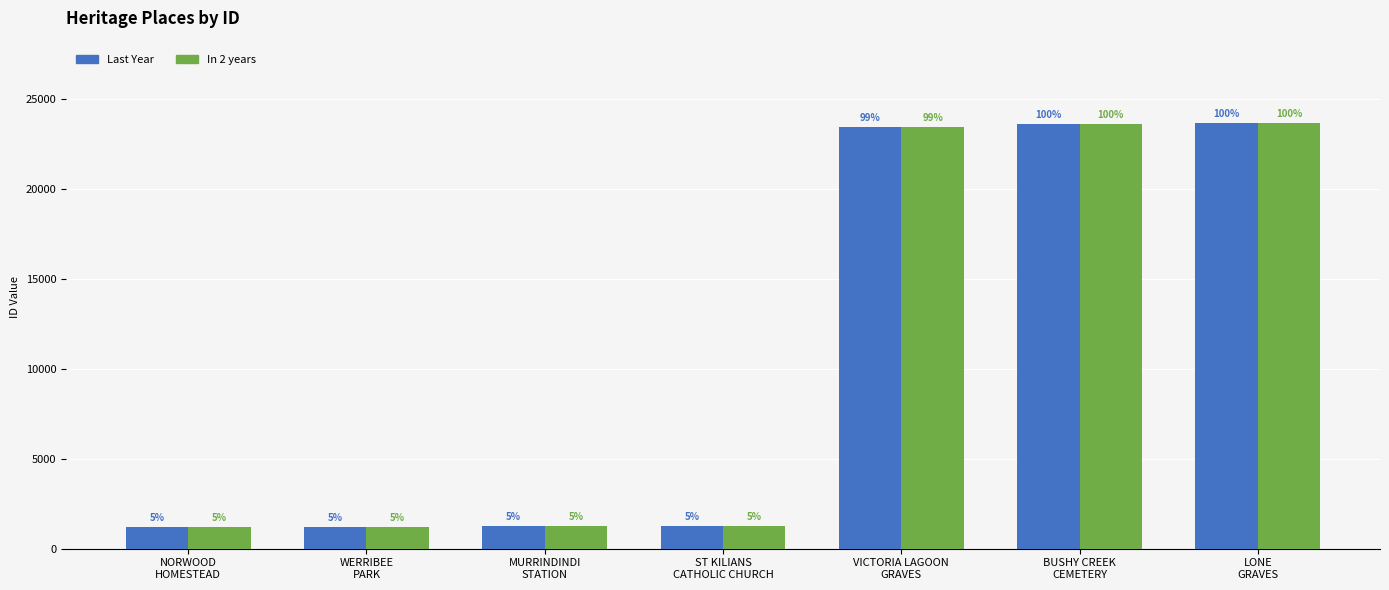

Are the bars grouped side by side (vs. stacked)?

Yes